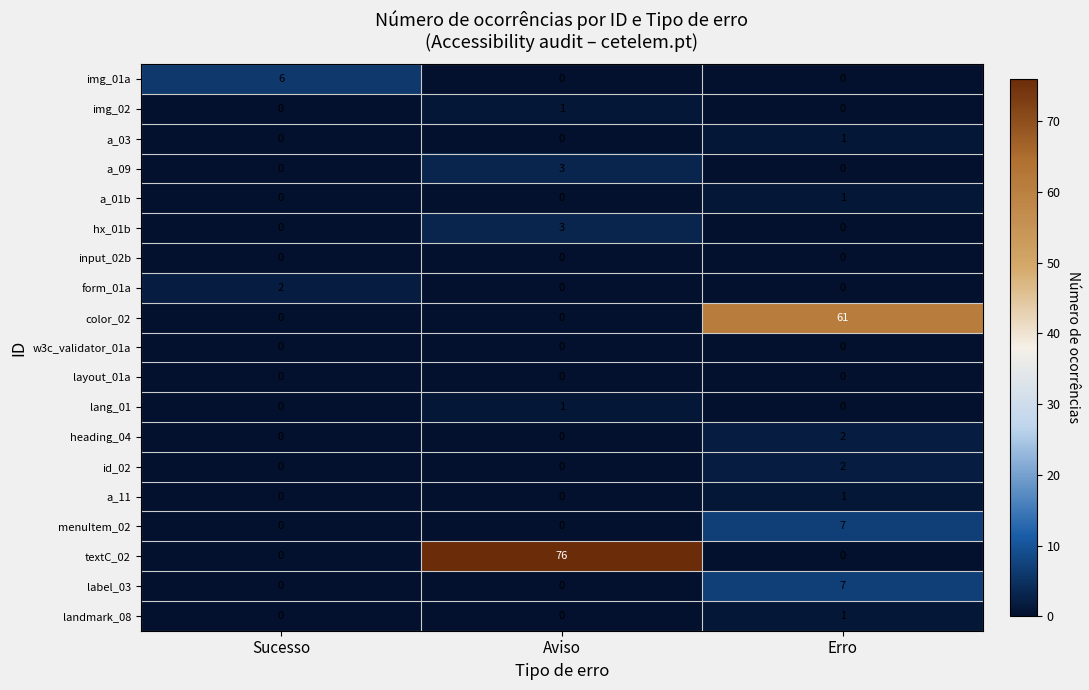

At which category does the chart reach its peak across all series?

Aviso